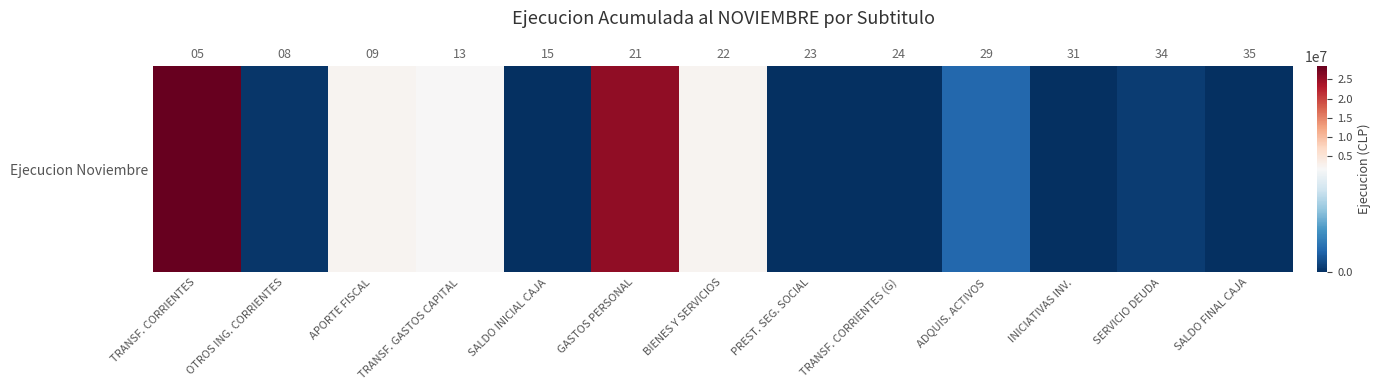

Reading left to right, list all the values displayed in this chart.

TRANSF. CORRIENTES=28570846	OTROS ING. CORRIENTES=37716	APORTE FISCAL=2255125	TRANSF. GASTOS CAPITAL=1609169	SALDO INICIAL CAJA=0	GASTOS PERSONAL=25488504	BIENES Y SERVICIOS=2364492	PREST. SEG. SOCIAL=1312	TRANSF. CORRIENTES (G)=0	ADQUIS. ACTIVOS=343968	INICIATIVAS INV.=0	SERVICIO DEUDA=81393	SALDO FINAL CAJA=0